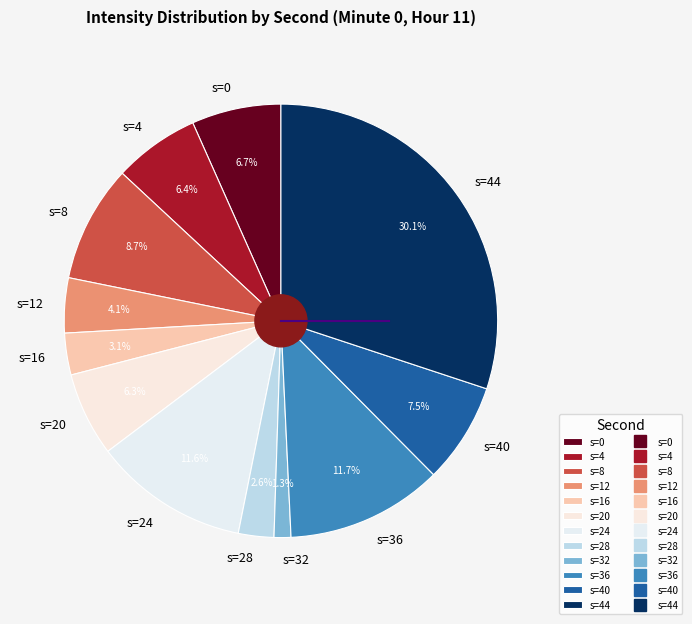

Count the number of slices in the pie.

12